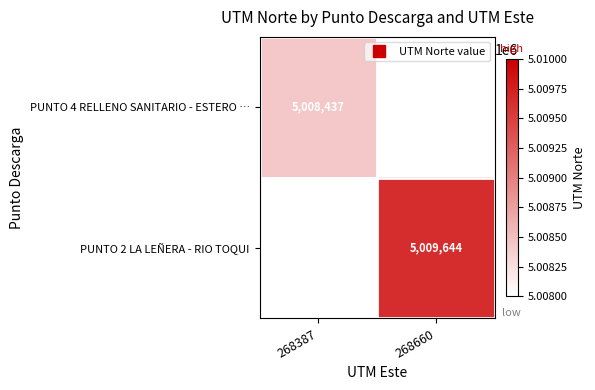

Is it true that PUNTO 2 LA LEÑERA - RIO TOQUI equals 0 at 268387?

True